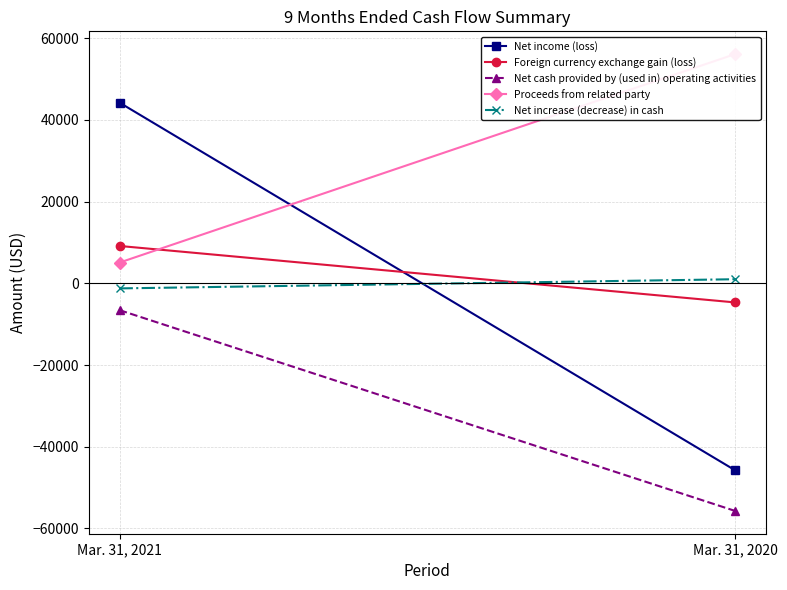

Read the Proceeds from related party value at Mar. 31, 2021.

5082